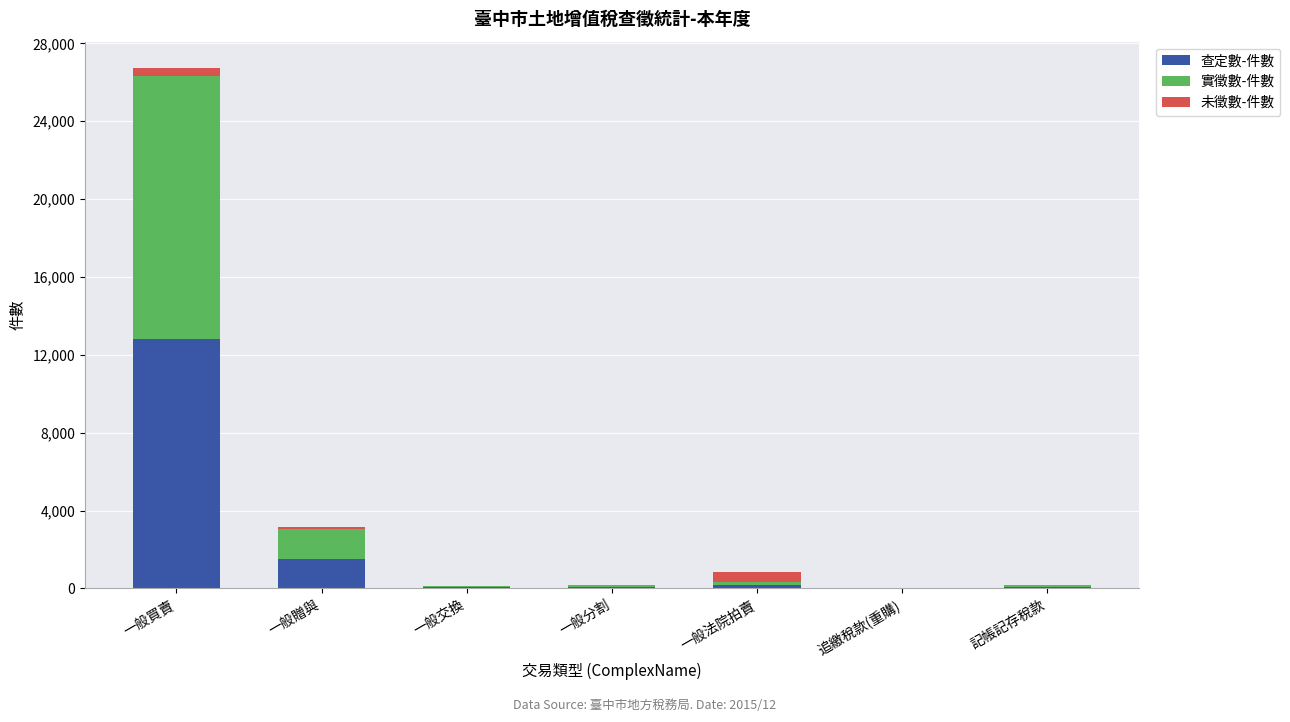

What are all the series names shown in the legend?

查定數-件數, 實徵數-件數, 未徵數-件數